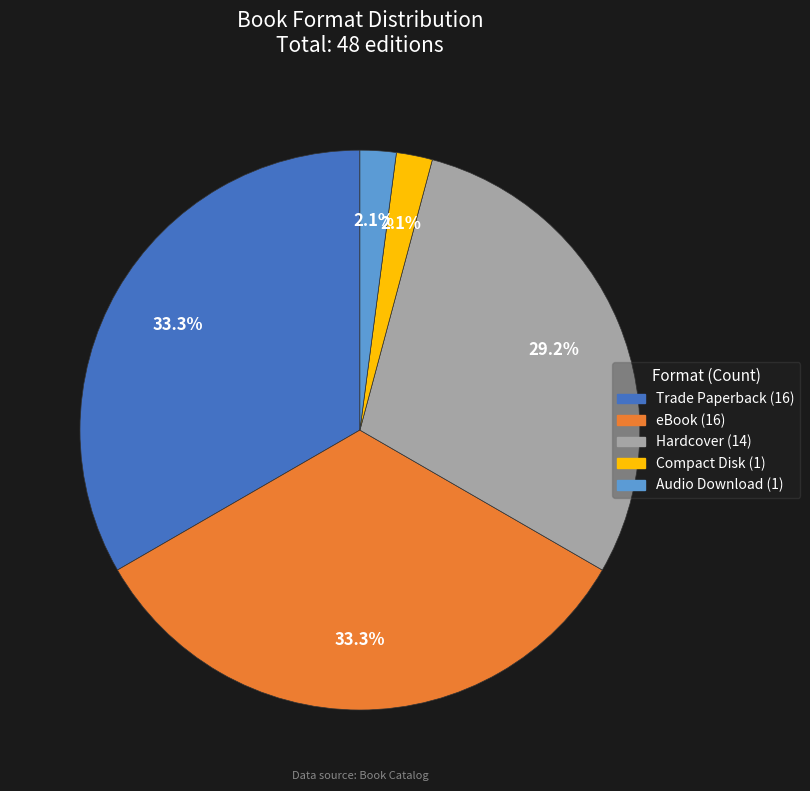

How many segments does this pie chart have?

5